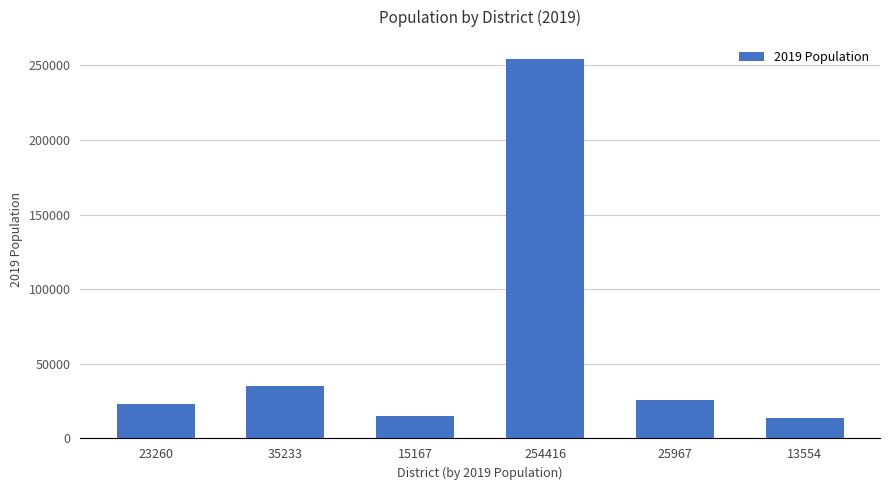

How many values are below 25967?

3